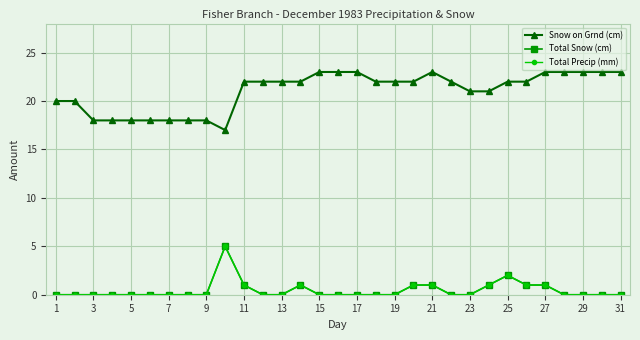

How many data points in Total Snow (cm) are above 0?

9